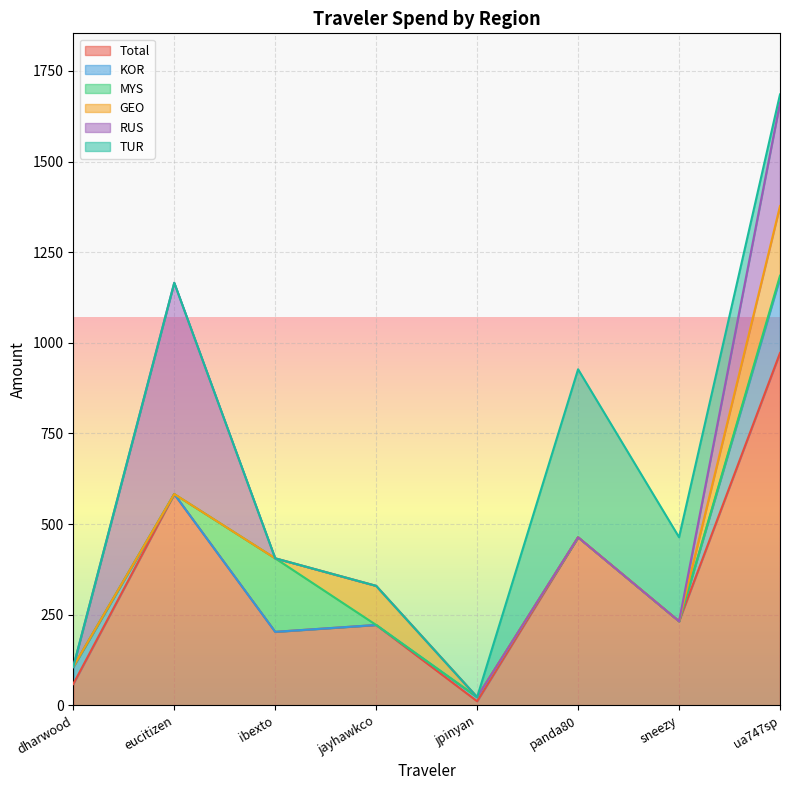

What is the label of the 5th point from the left?

jpinyan